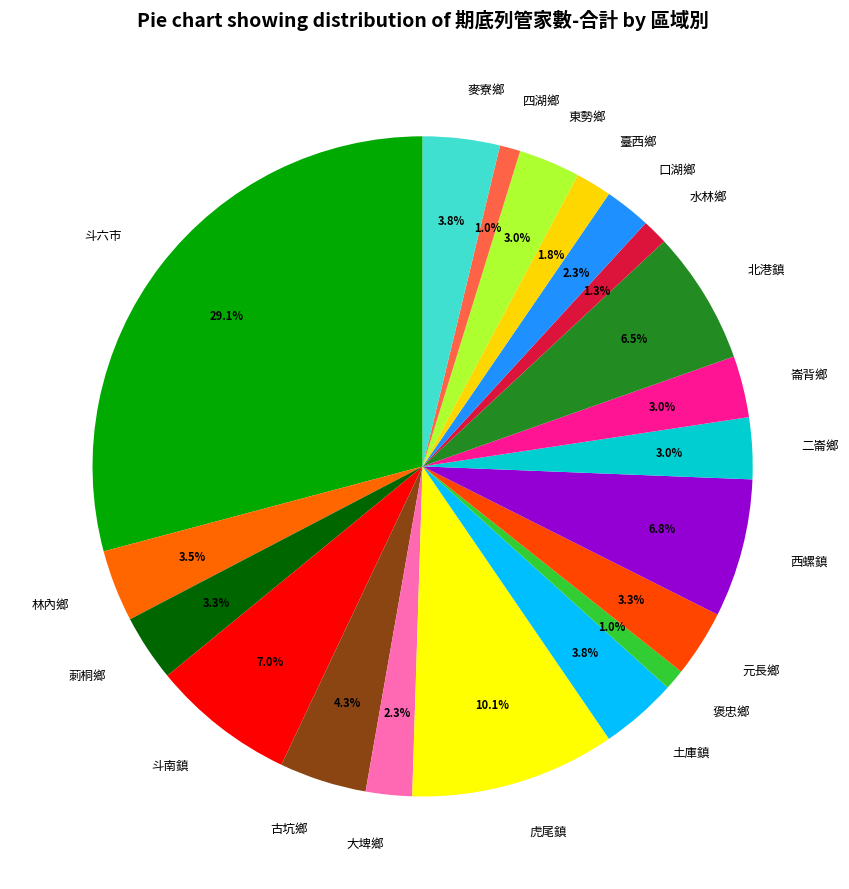

Is it true that 麥寮鄉 is 4% of the pie?

True